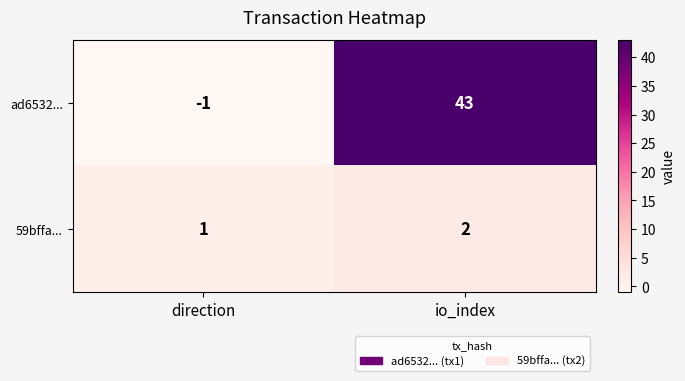

At which category does the chart reach its minimum across all series?

direction